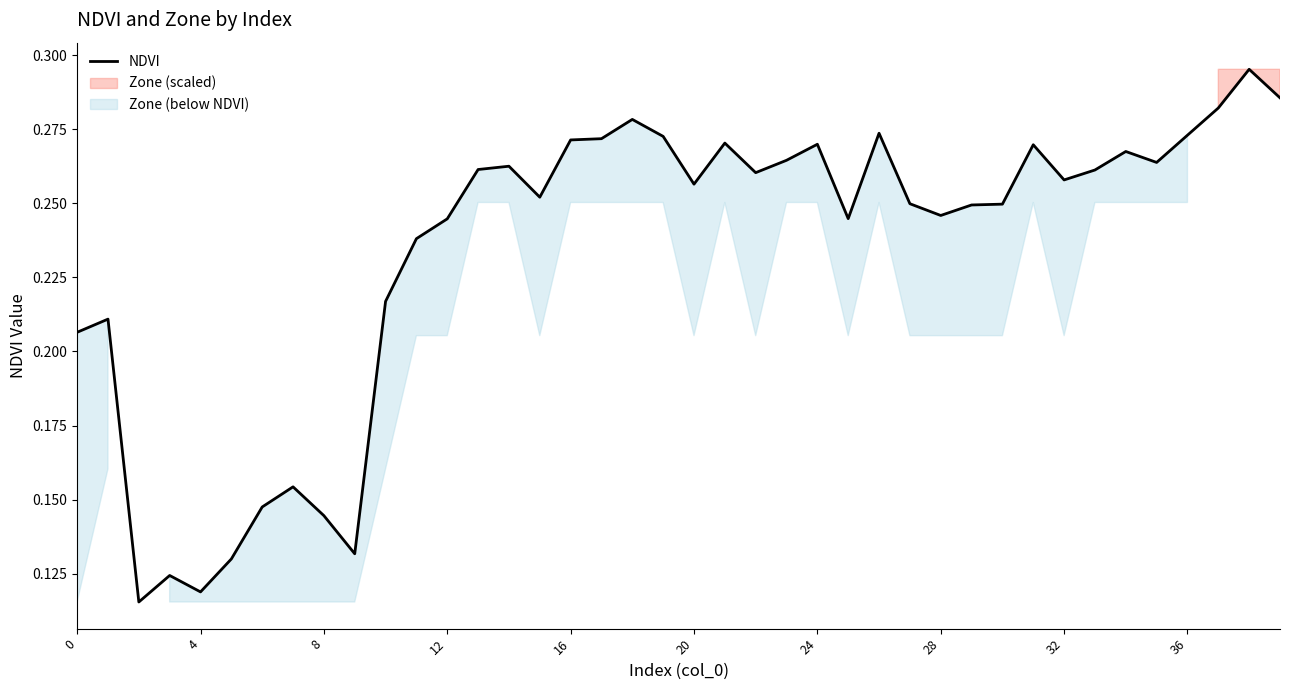

What is the label of the 3rd point from the right?

37